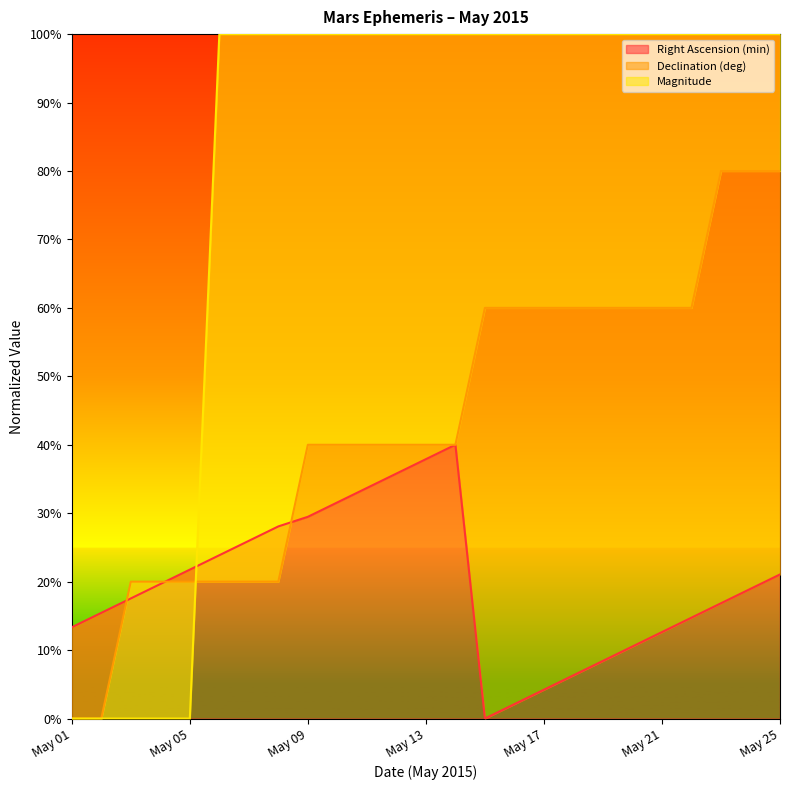

What is the difference between the highest and lowest values at May 21?

87.4